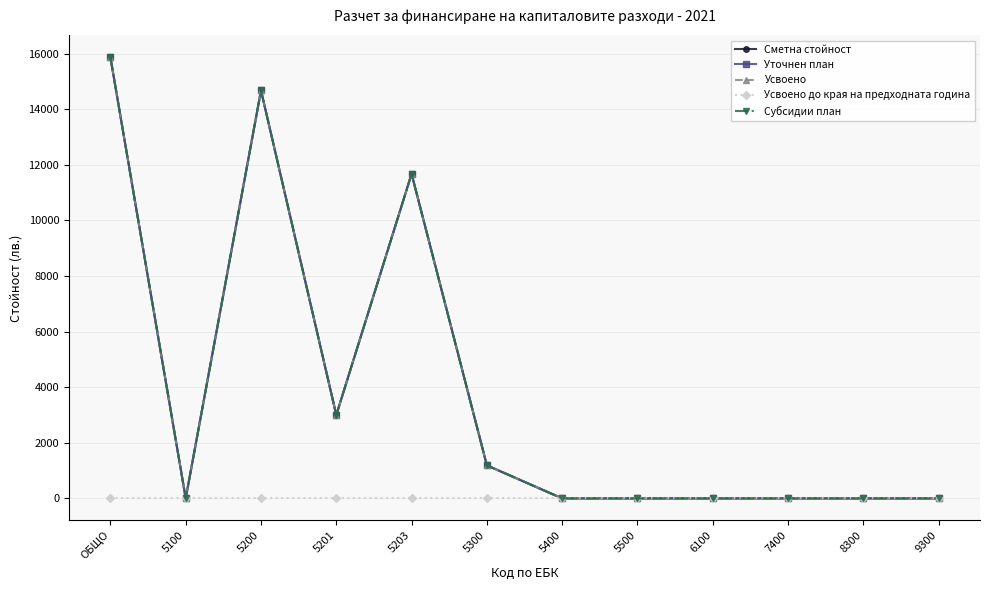

The Субсидии план series shows 10710 at 5400. True or false?

False